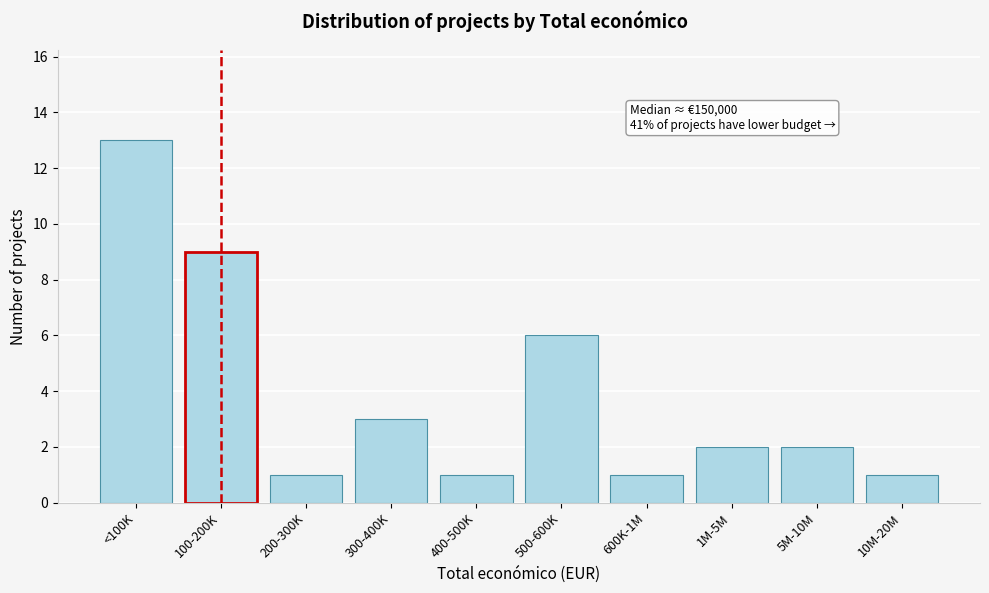

Reading right to left, transcribe all the data shown in this chart.

1	2	2	1	6	1	3	1	9	13